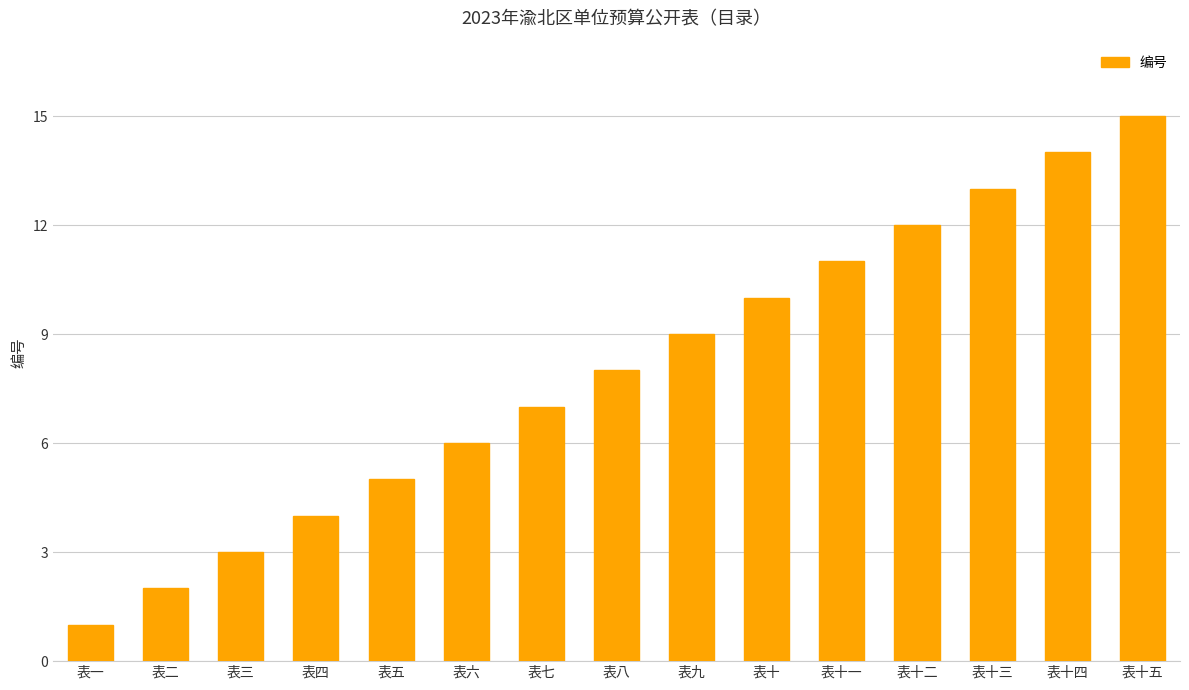

Rank the categories by value from lowest to highest.

表一, 表二, 表三, 表四, 表五, 表六, 表七, 表八, 表九, 表十, 表十一, 表十二, 表十三, 表十四, 表十五